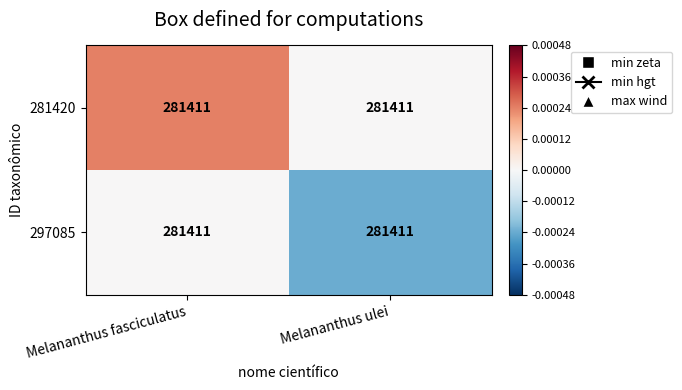

Is the value of 297085 at Melananthus ulei greater than the value of 281420 at Melananthus ulei?

No